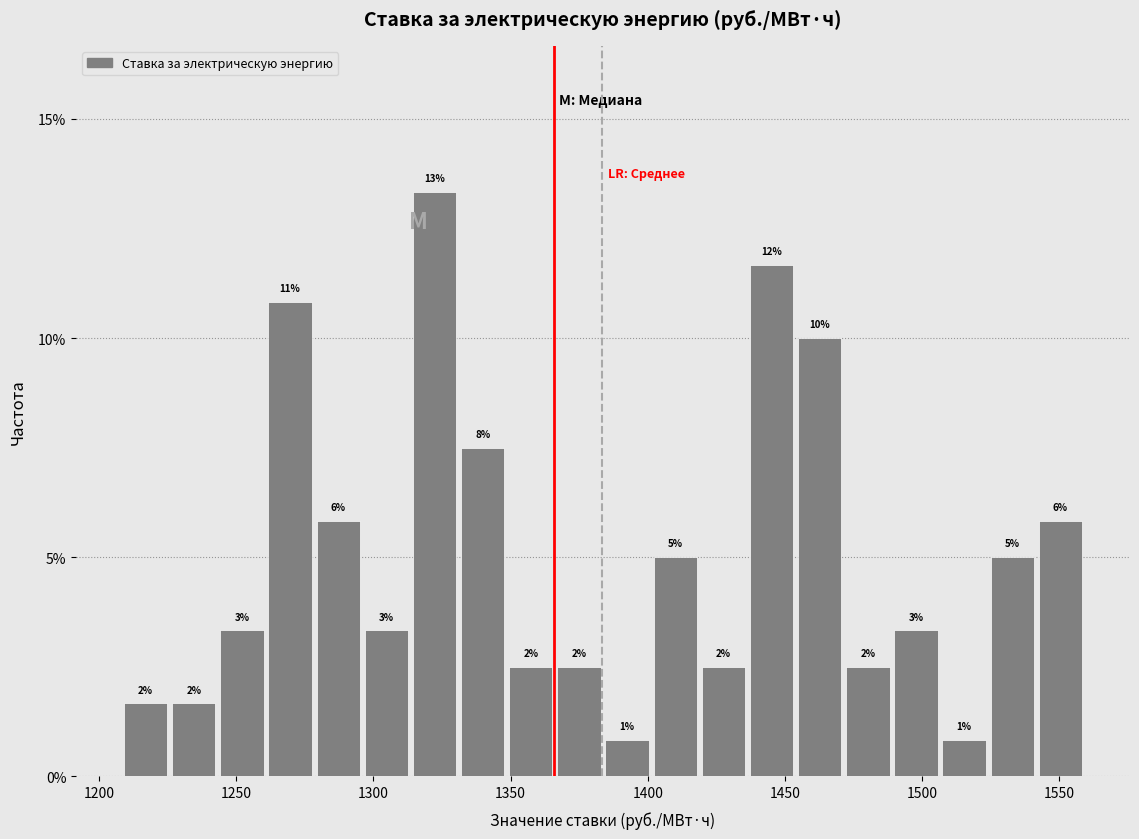

Around what value on the x-axis is the tallest bar? Give the approximate position of its centre, as read against the axis.

1320